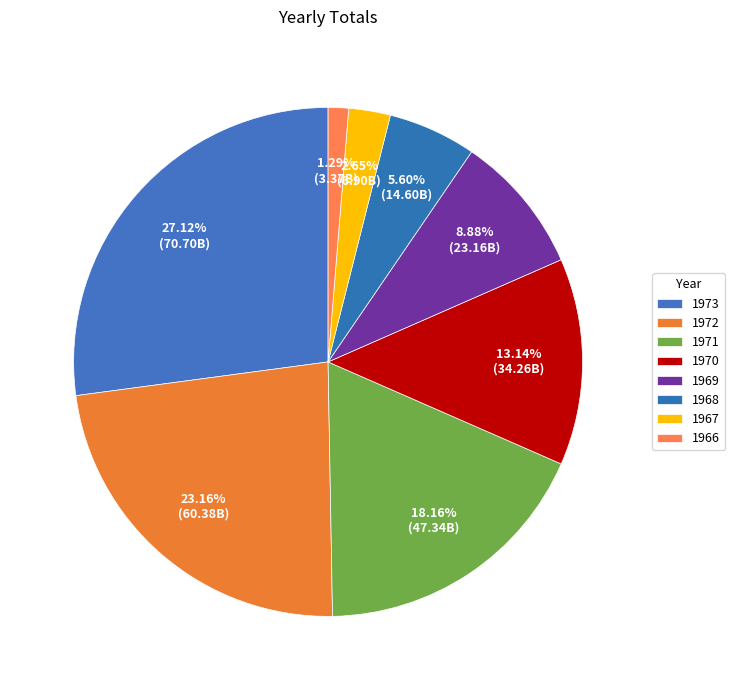

Which slice is the largest?

1973